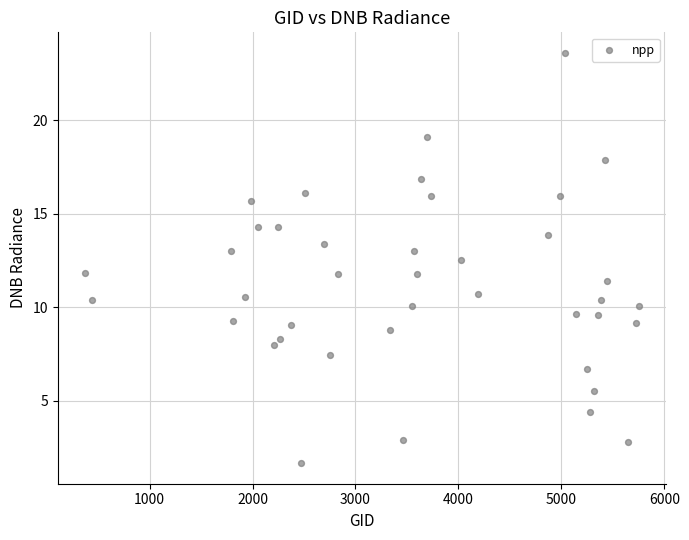

What is the range of X values (max minus min)?

5373.0